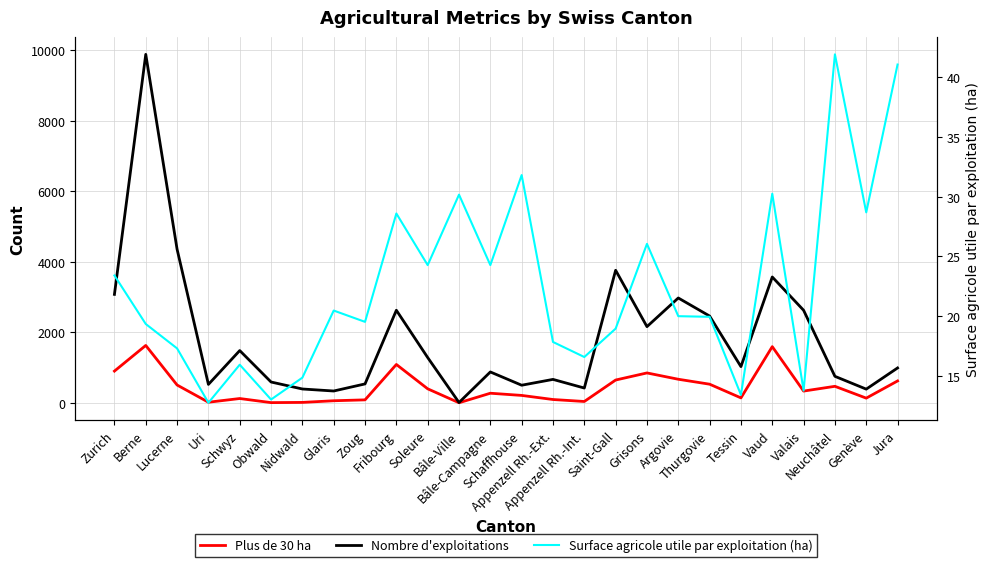

Does the chart display data point markers on the line(s)?

No